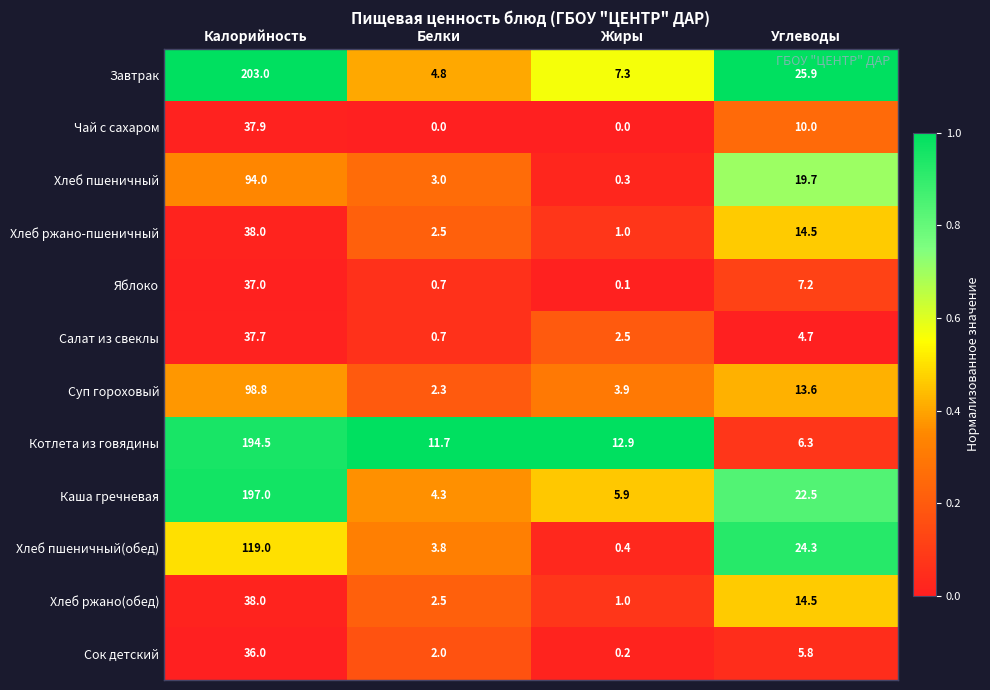

Which series has the largest total across all categories?

Завтрак